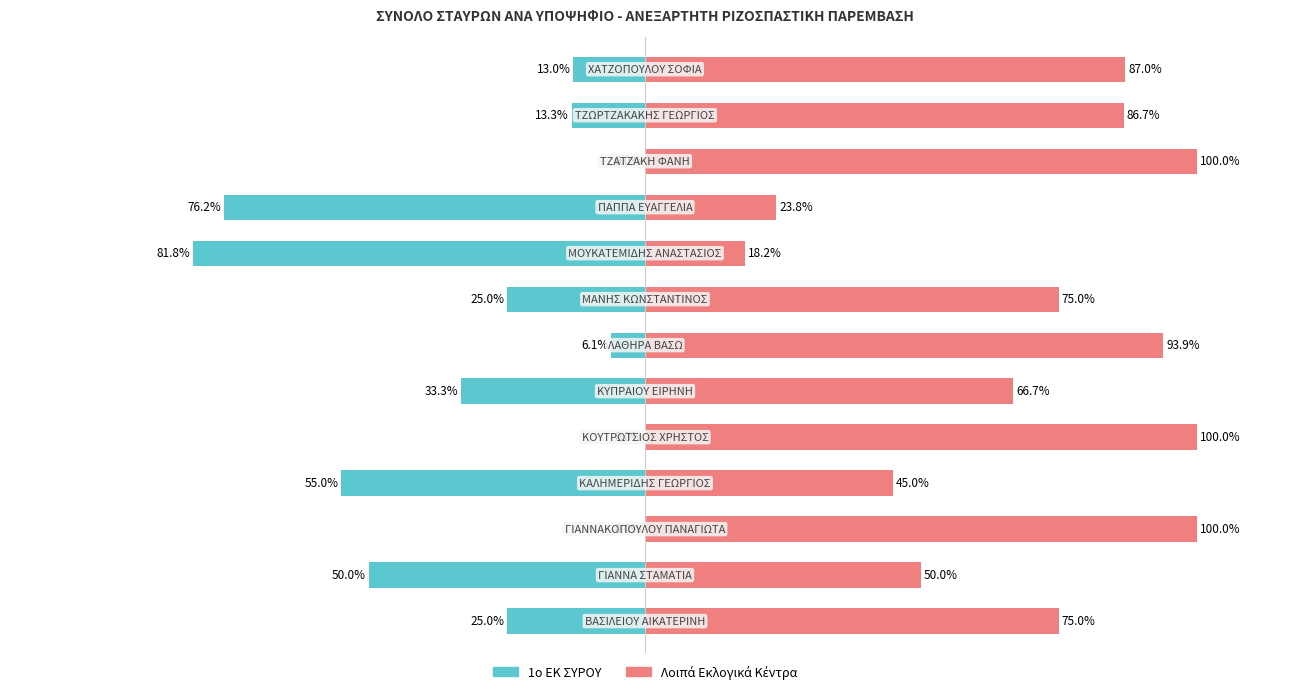

Is the value of Λοιπά ΕΚ at 11 greater than the value of 1ο ΕΚ ΣΥΡΟΥ at 8?

Yes